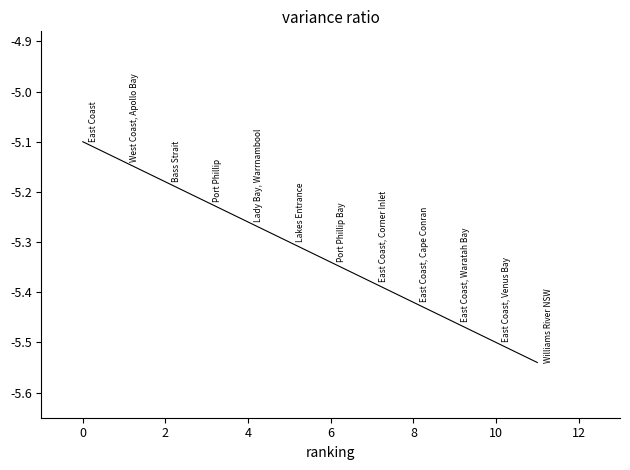

Is it true that the value at 6 is -9.6?

False